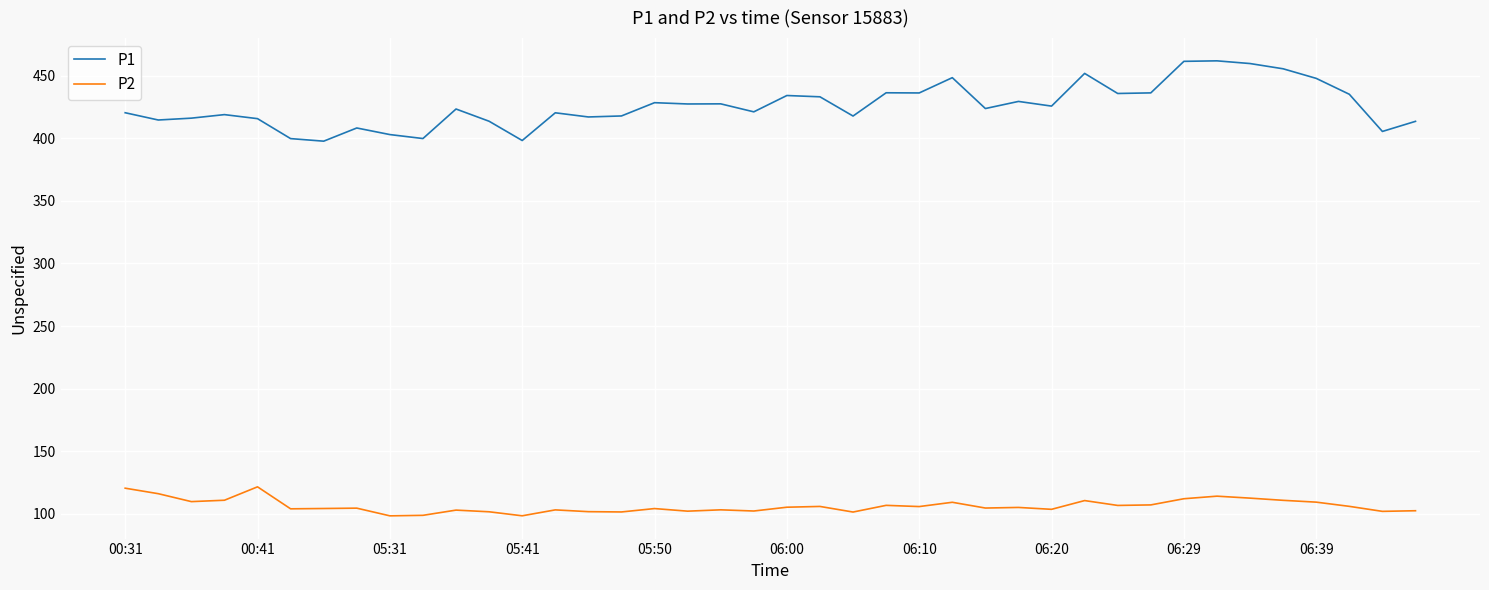

True or false: P2 and P1 intersect in this chart.

False